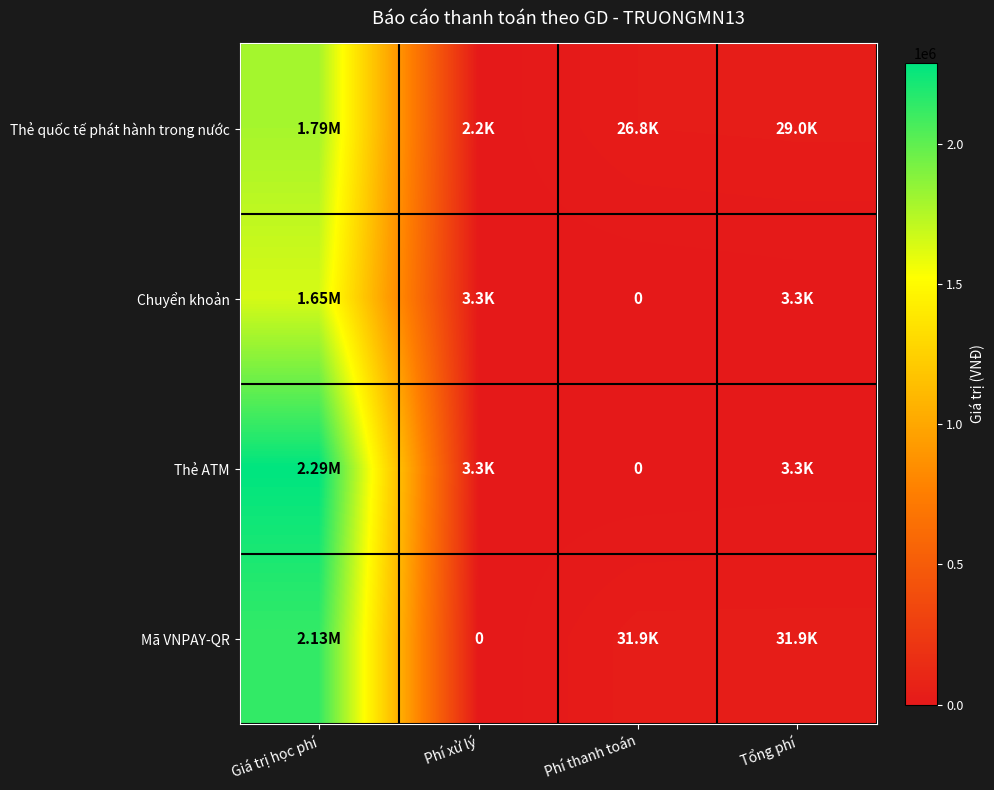

How many values in the Thẻ ATM series are below 3300?

1